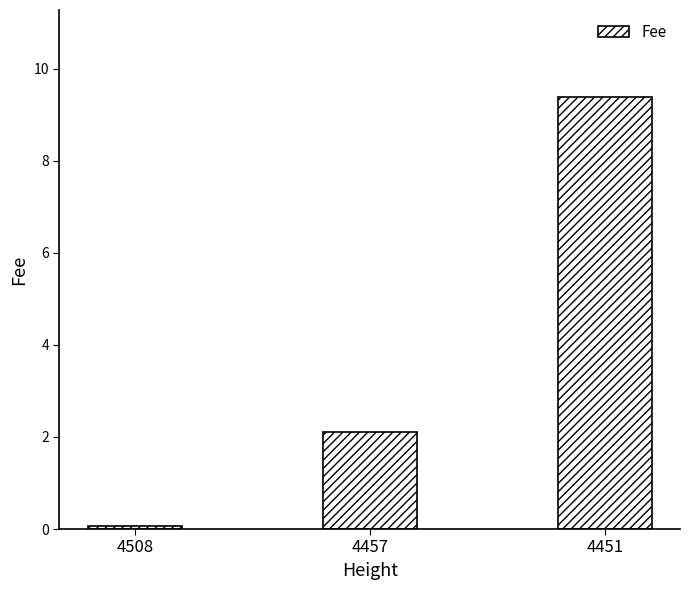

Reading left to right, list all the values displayed in this chart.

0.1	2.1	9.4